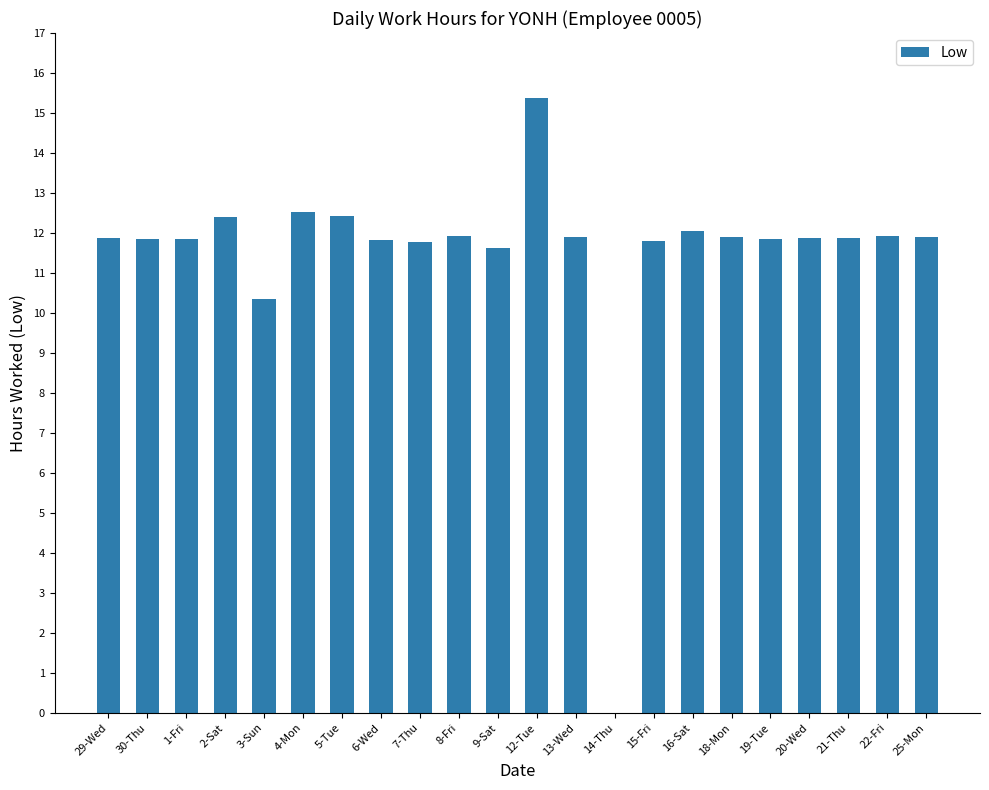

What is the change in value from 2-Sat to 19-Tue?

-0.5